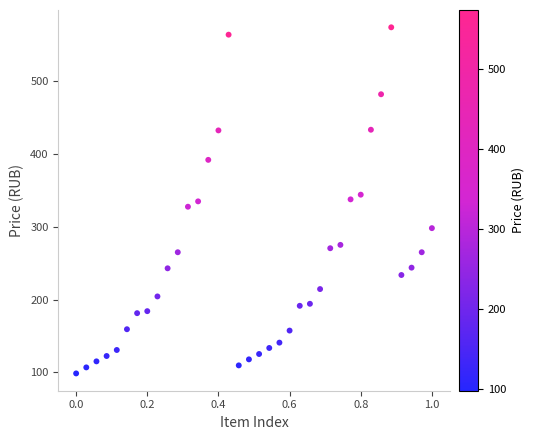

What is the range of Y values (max minus min)?

475.6